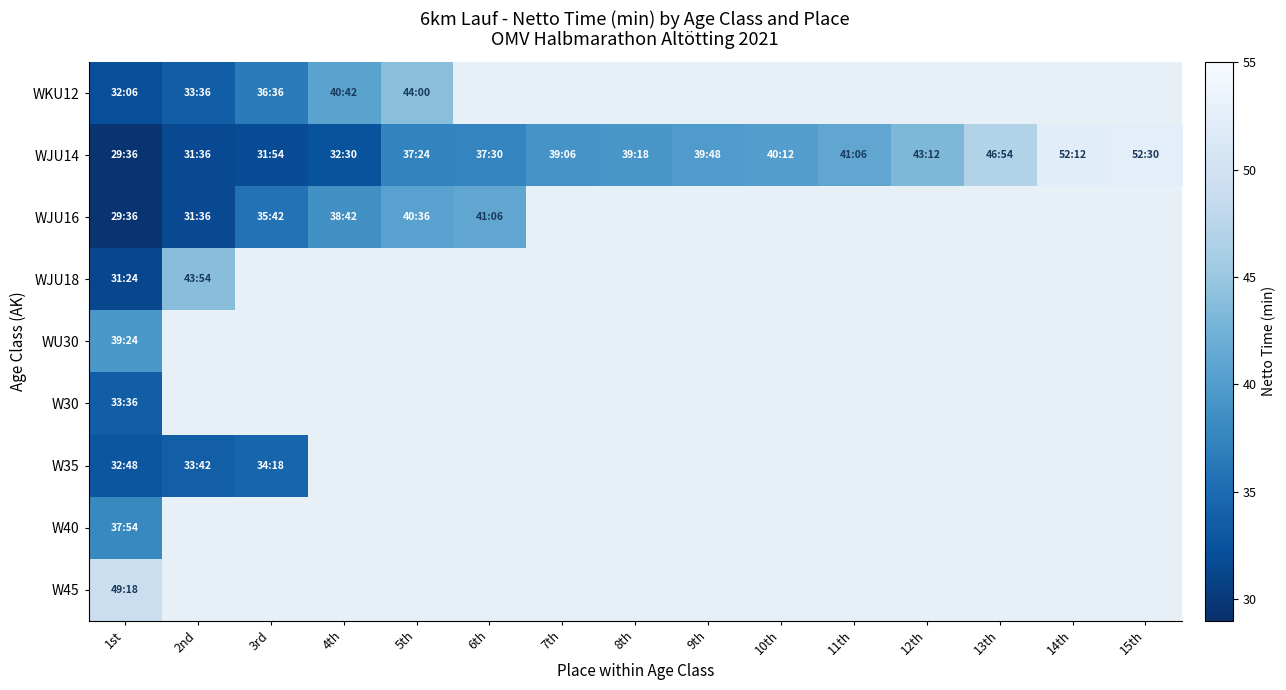

What is the smallest value displayed?

29.6